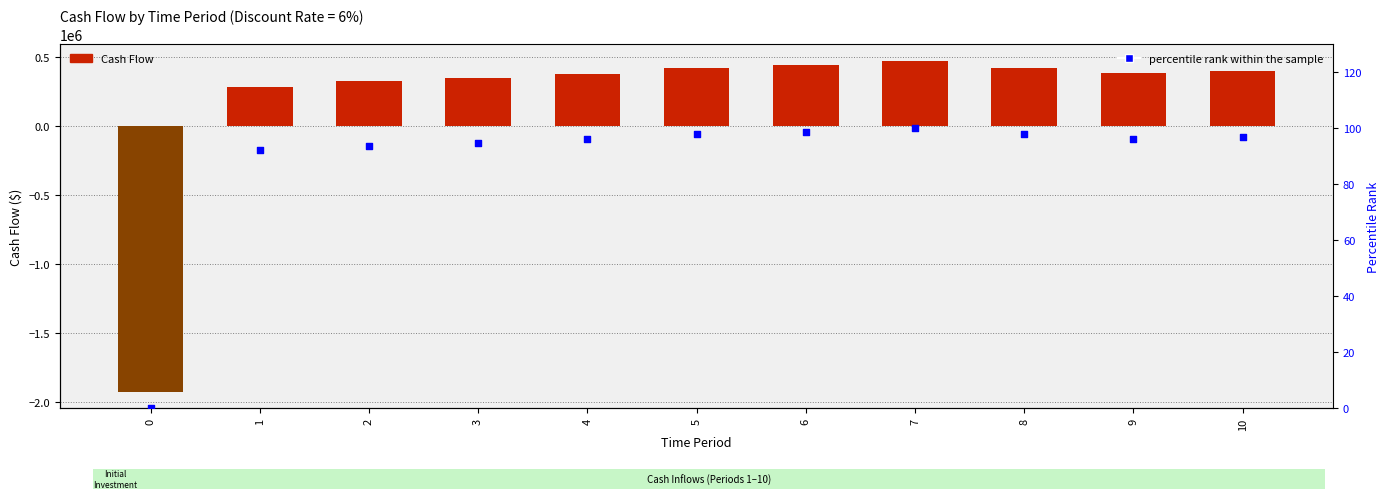

Is the value of Cash Flow at 2 greater than the value of percentile rank within the sample at 7?

Yes